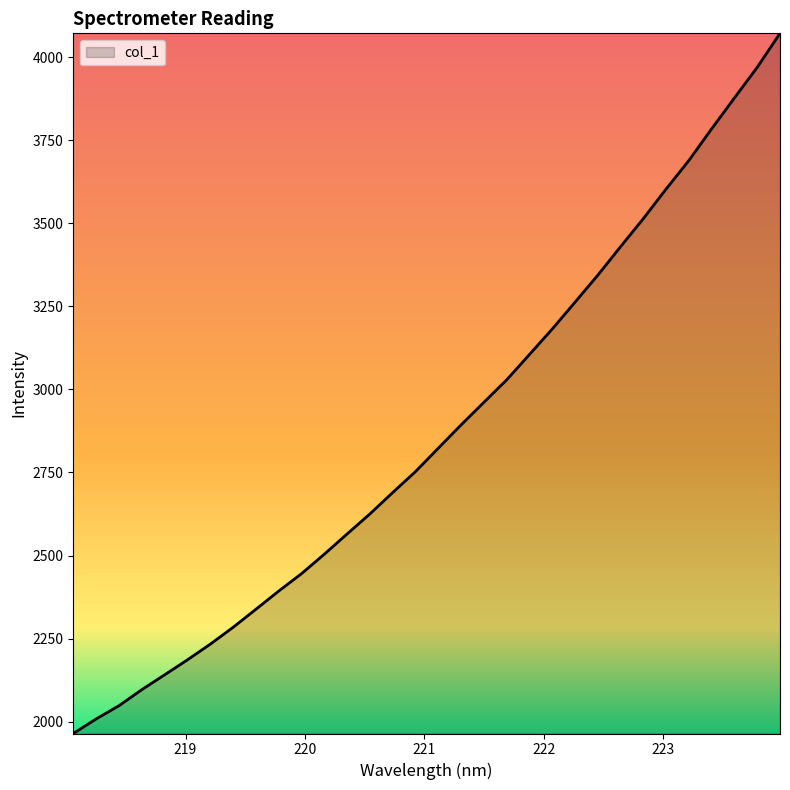

What is the difference between the maximum and minimum values?

2107.7